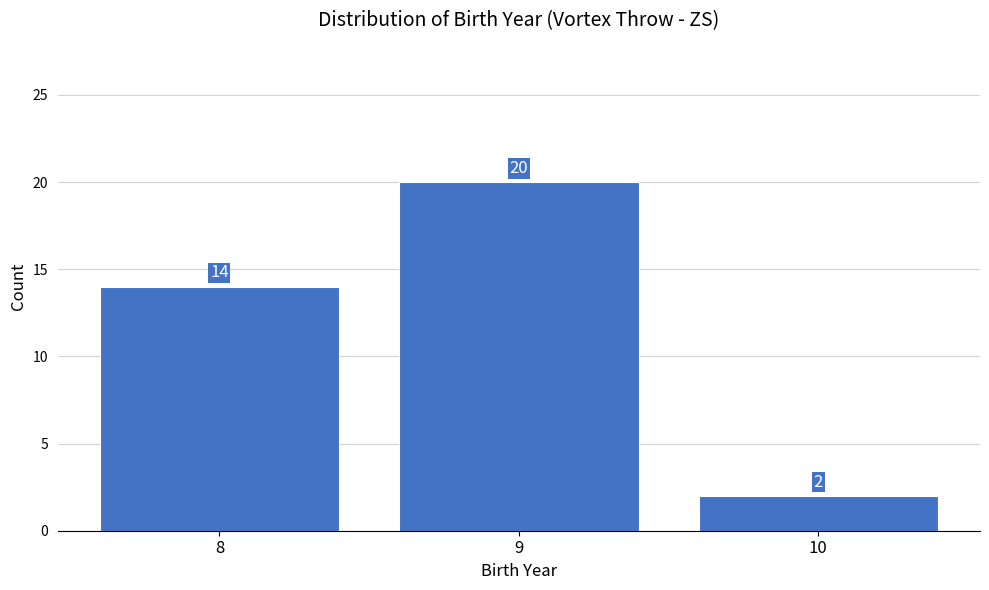

Reading left to right, extract all data points from this chart.

14	20	2